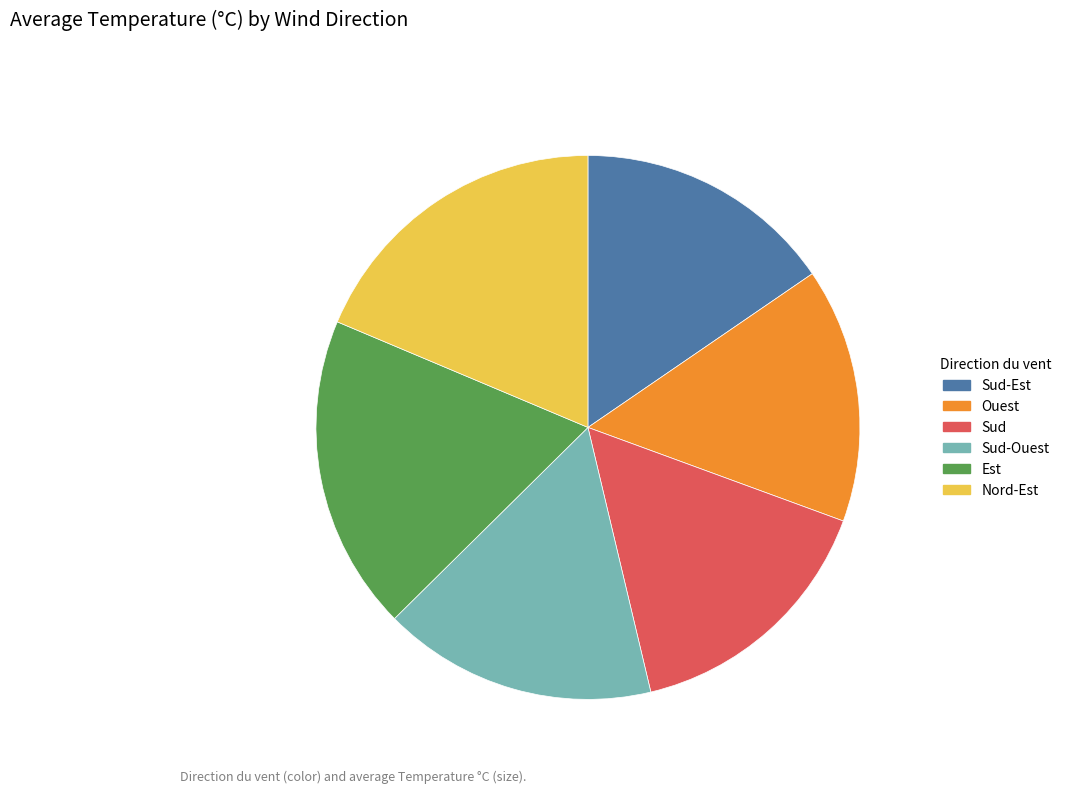

Is there any slice that represents more than half of the pie?

No